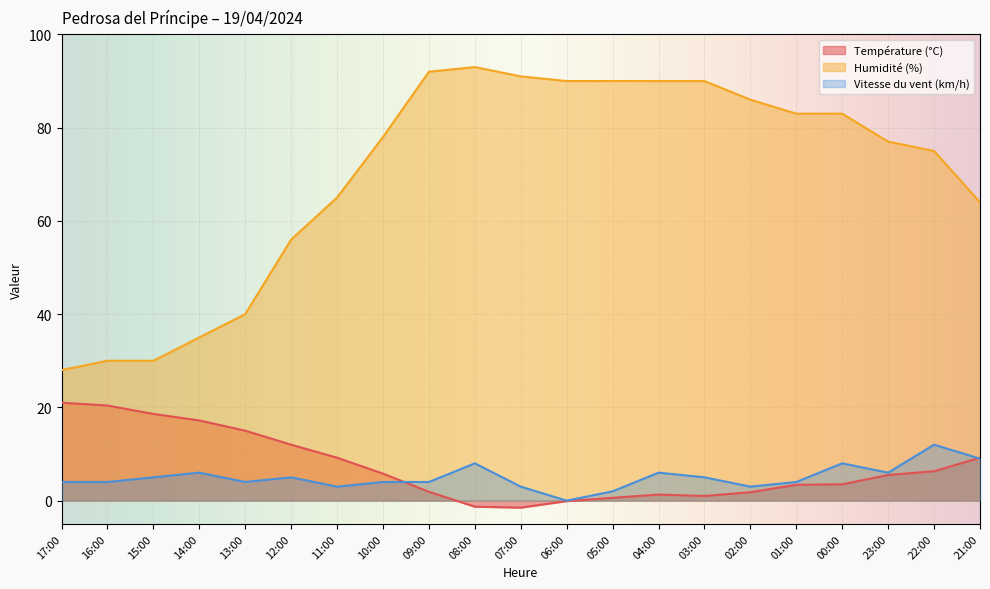

Reading left to right, extract all data points from this chart.

Température (°C): 21.0	20.4	18.6	17.2	15.0	12.0	9.2	5.8	1.9	-1.3	-1.5	-0.1	0.6	1.3	1.0	1.8	3.4	3.5	5.5	6.3	9.2
Humidité (%): 28.0	30.0	30.0	35.0	40.0	56.0	65.0	78.0	92.0	93.0	91.0	90.0	90.0	90.0	90.0	86.0	83.0	83.0	77.0	75.0	64.0
Vitesse du vent (km/h): 4.0	4.0	5.0	6.0	4.0	5.0	3.0	4.0	4.0	8.0	3.0	0.0	2.0	6.0	5.0	3.0	4.0	8.0	6.0	12.0	9.0